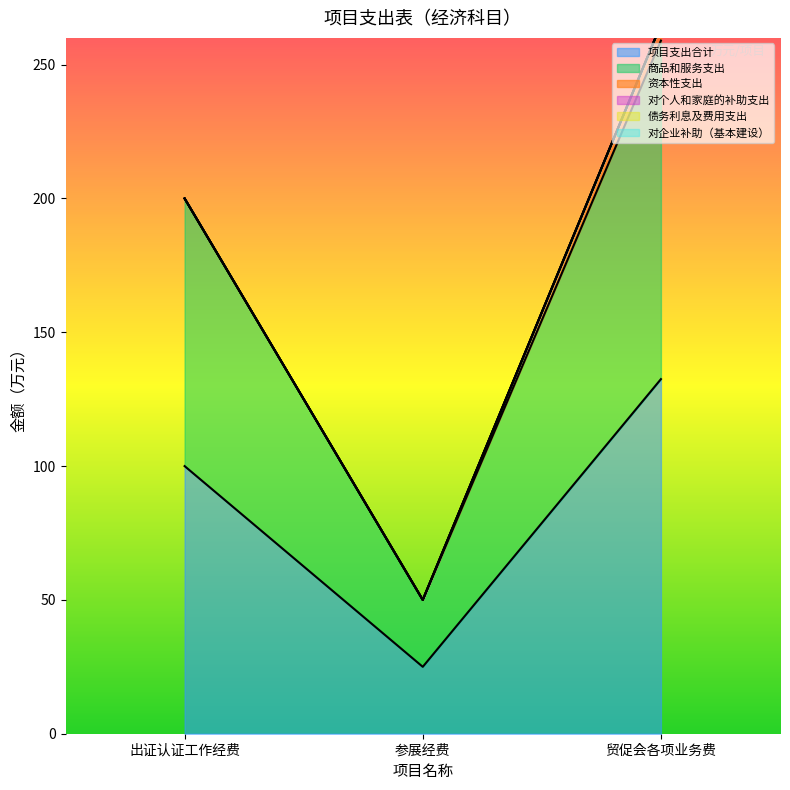

True or false: 资本性支出 has a value of 6.0 at 贸促会各项业务费.

True